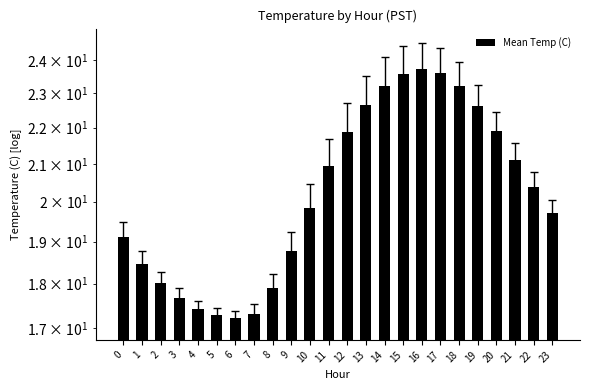

Reading left to right, transcribe all the data shown in this chart.

0=19.1	1=18.5	2=18.0	3=17.7	4=17.4	5=17.3	6=17.2	7=17.3	8=17.9	9=18.8	10=19.8	11=20.9	12=21.9	13=22.6	14=23.2	15=23.6	16=23.7	17=23.6	18=23.2	19=22.6	20=21.9	21=21.1	22=20.4	23=19.7